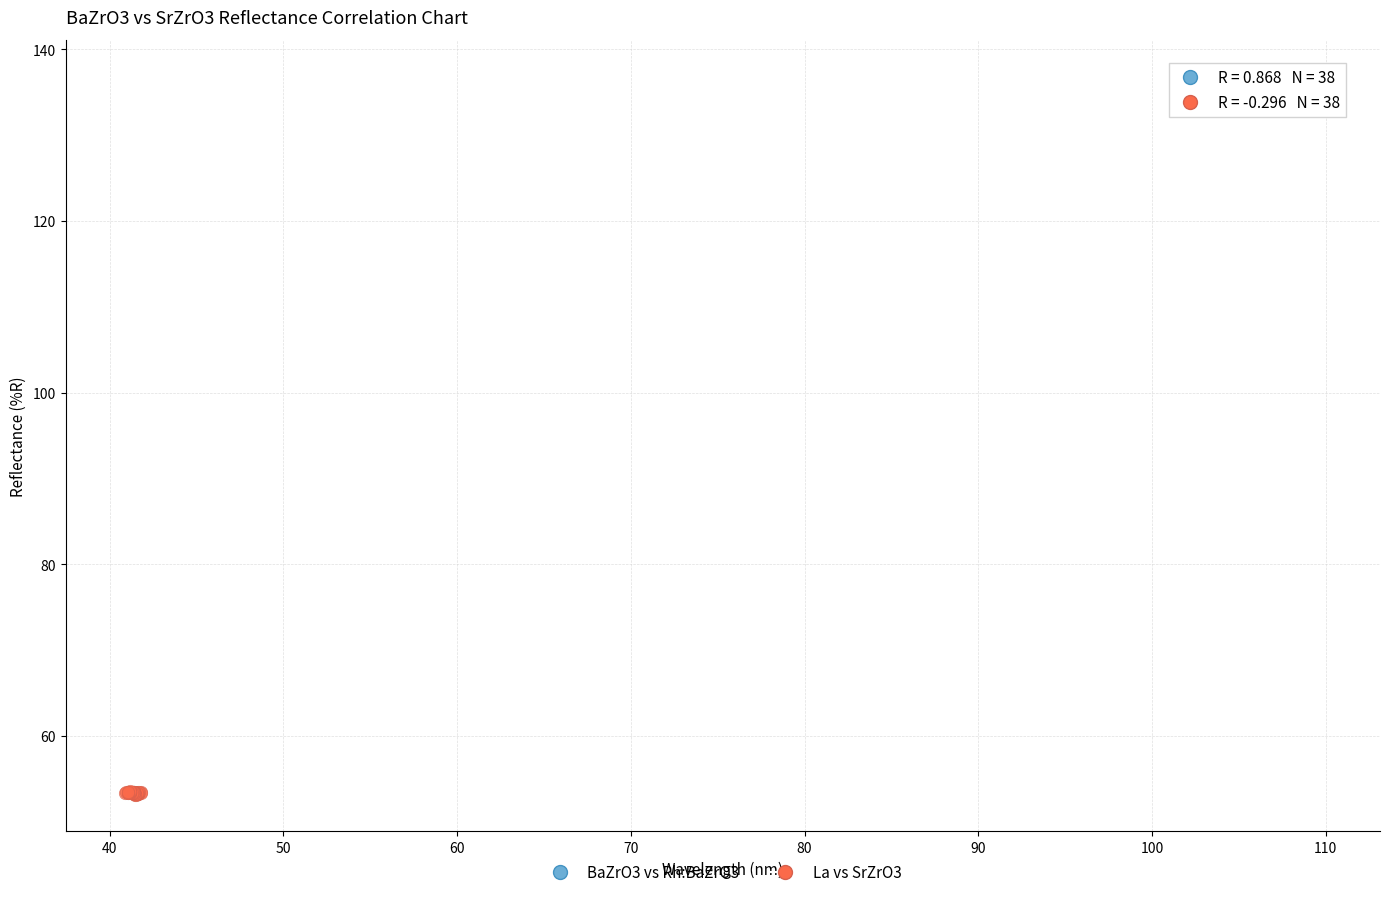

Which series contains the lowest Y value?

La vs SrZrO3